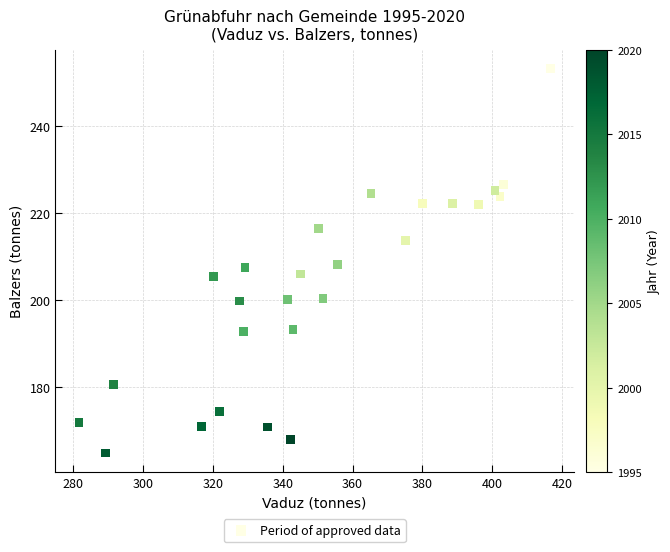

What is the range of X values (max minus min)?

135.0